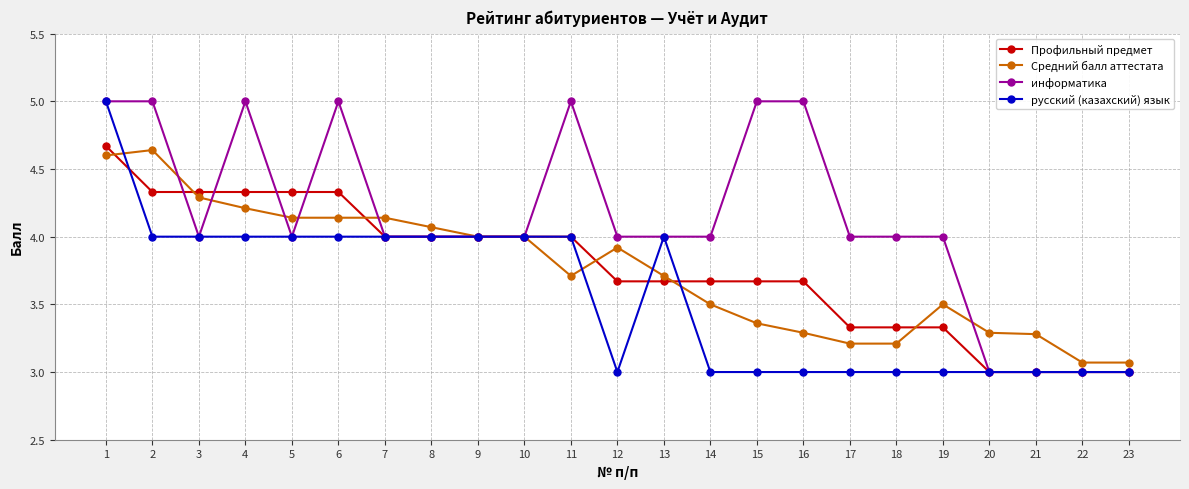

Which series changed the most between 3 and 20?

Профильный предмет